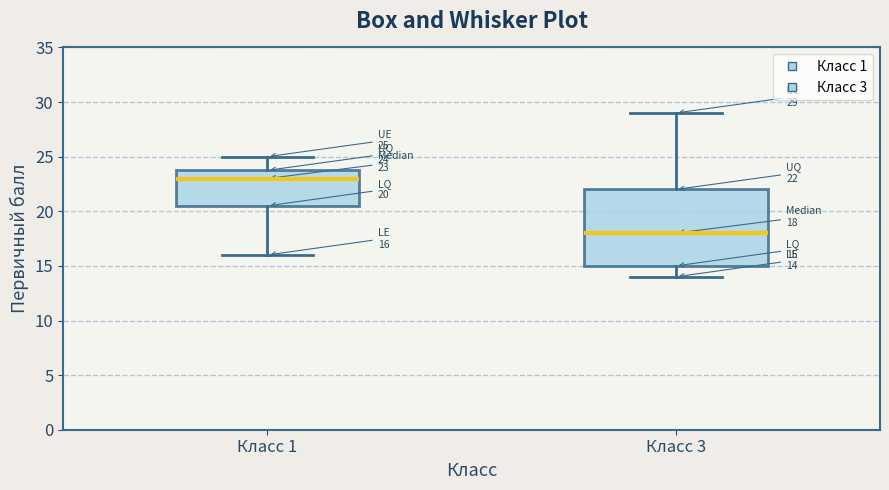

Which box is the tallest, from its lower edge to its upper edge?

Класс 3